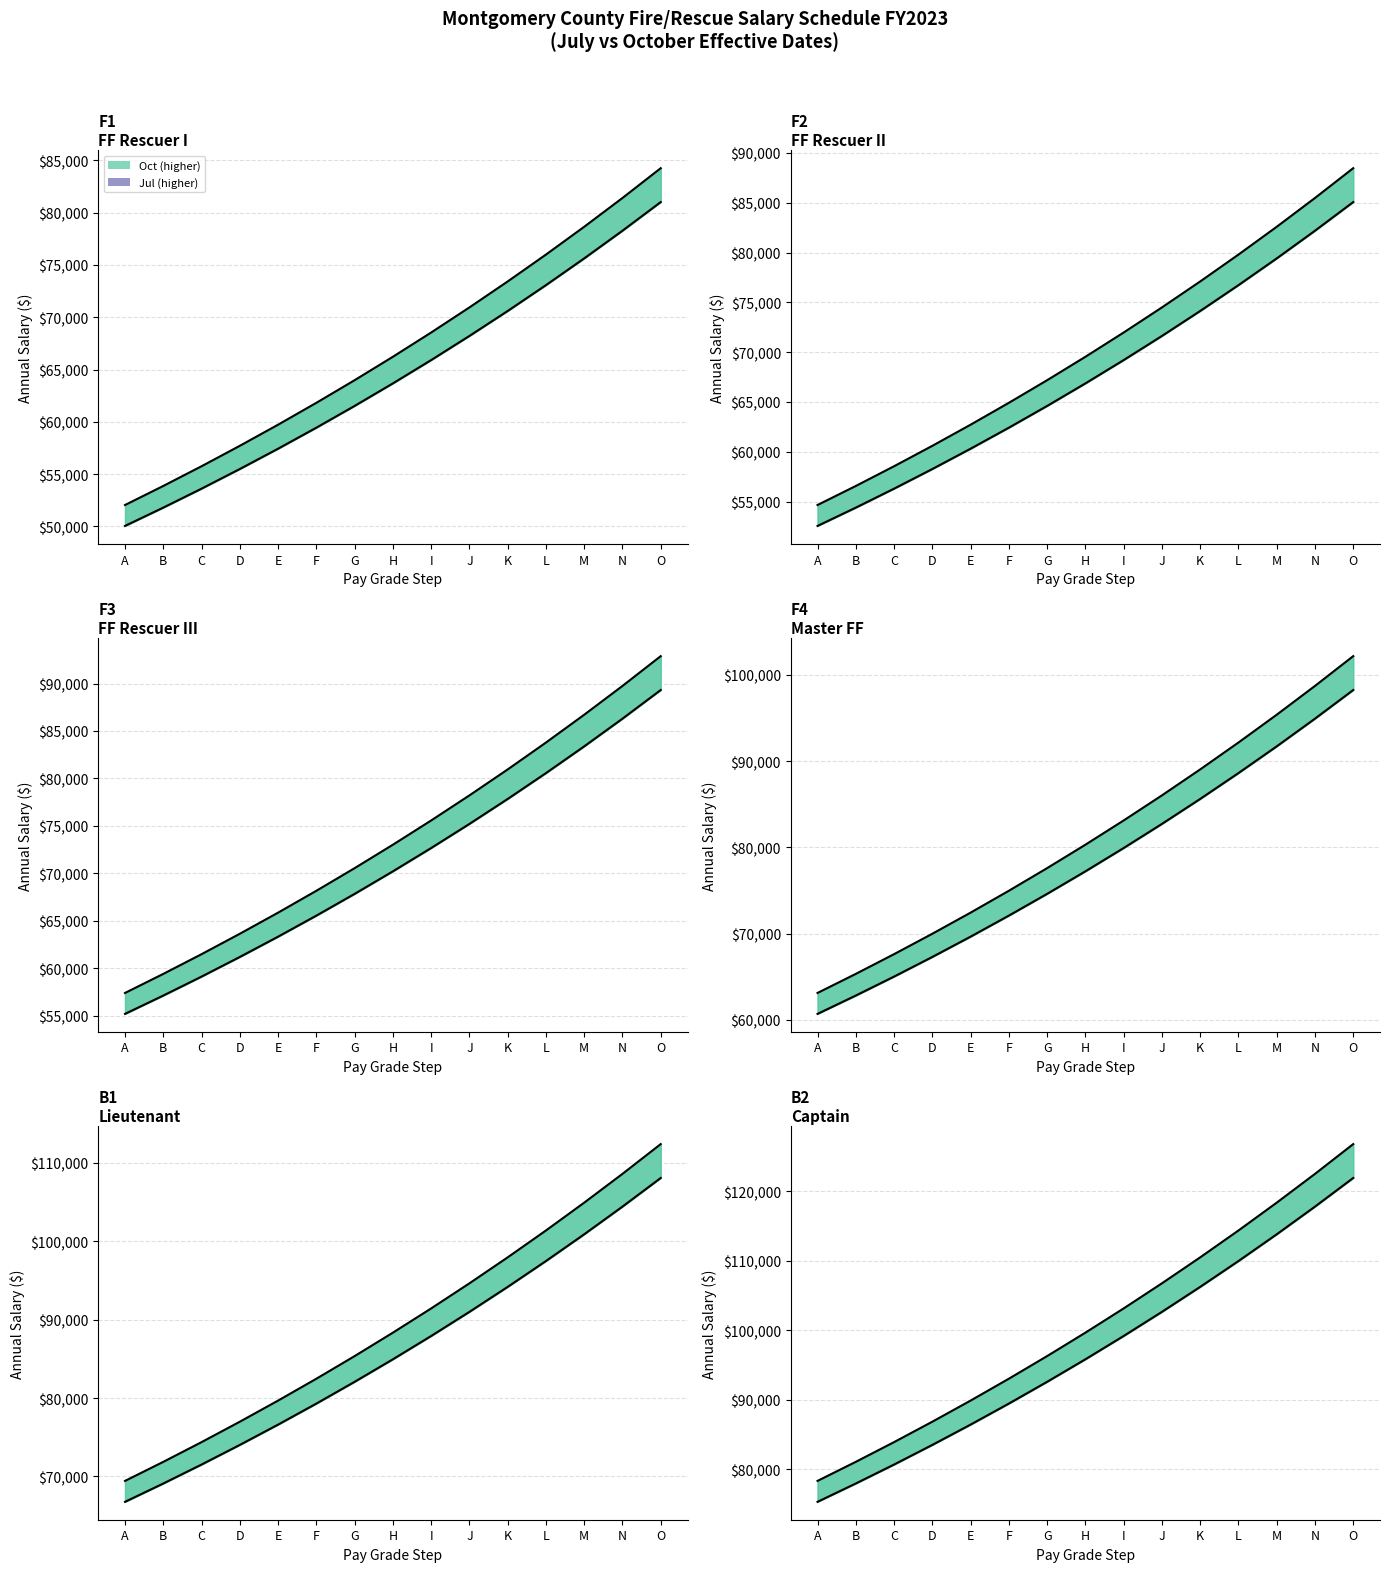

What is the difference between the maximum and minimum values in the F4 Master FireFighter (Jul) series?

37558